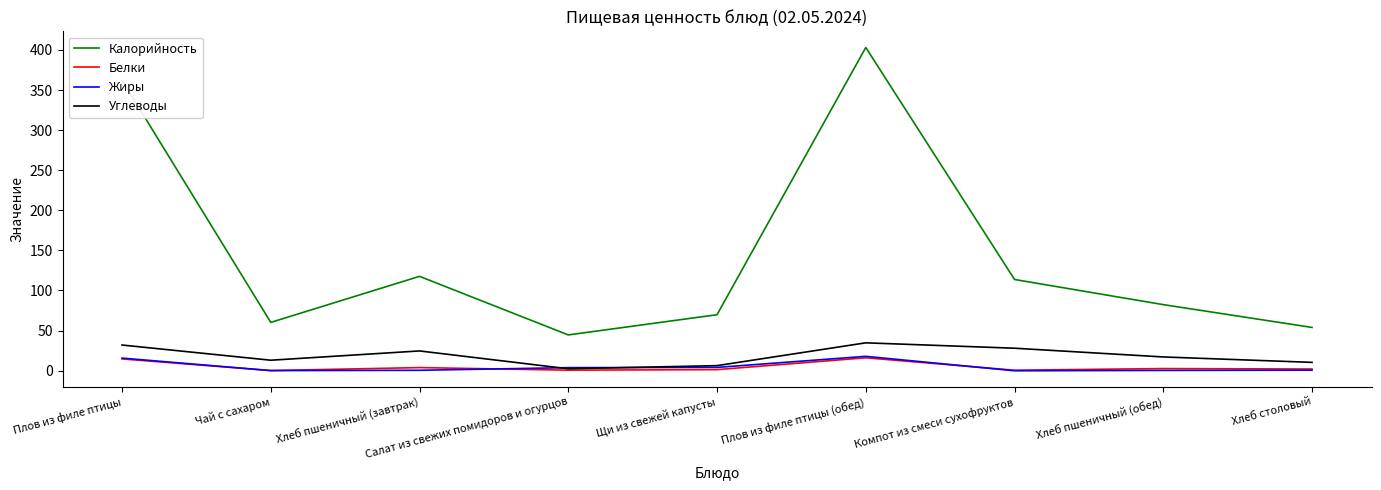

How many lines are shown in the chart?

4